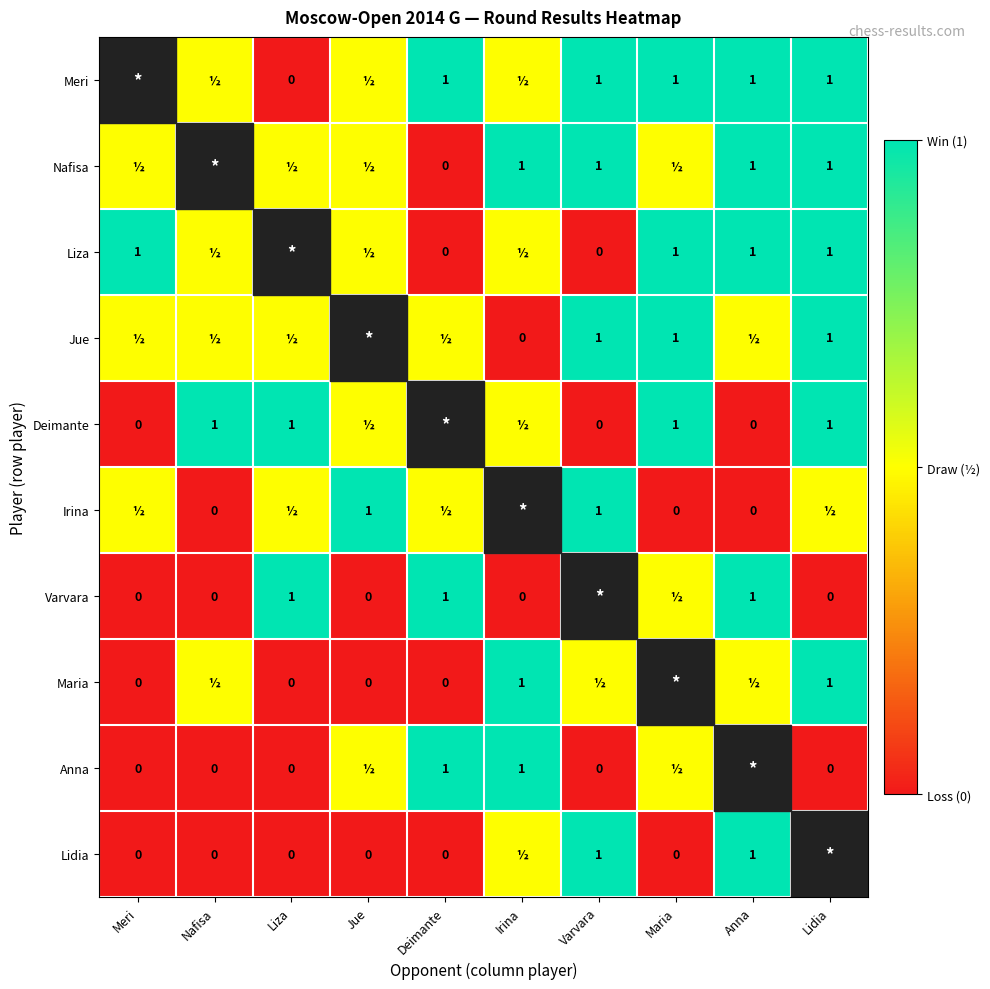

How many categories are shown in the chart?

10